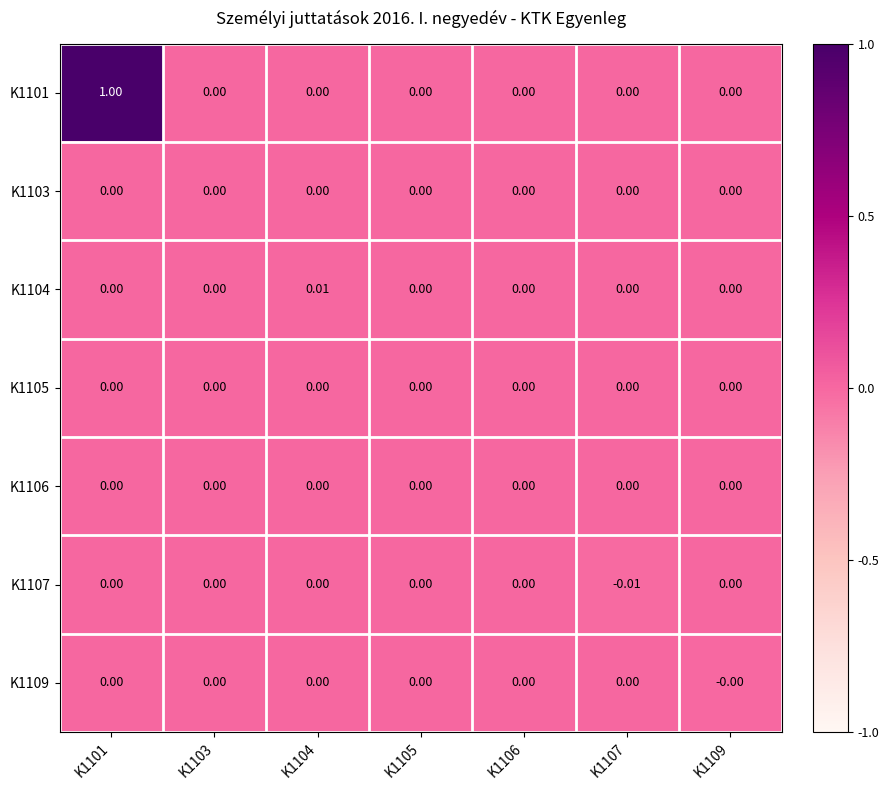

Rank the series by their maximum value, from lowest to highest.

K1107, K1109, K1105, K1103, K1106, K1104, K1101